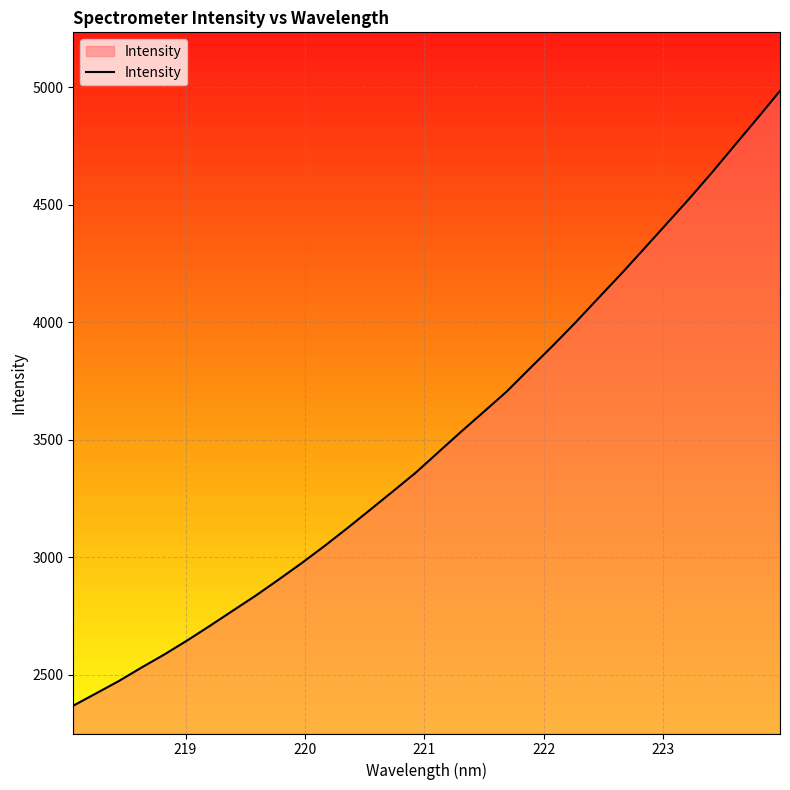

True or false: the data has more than 0 interior local peaks.

False